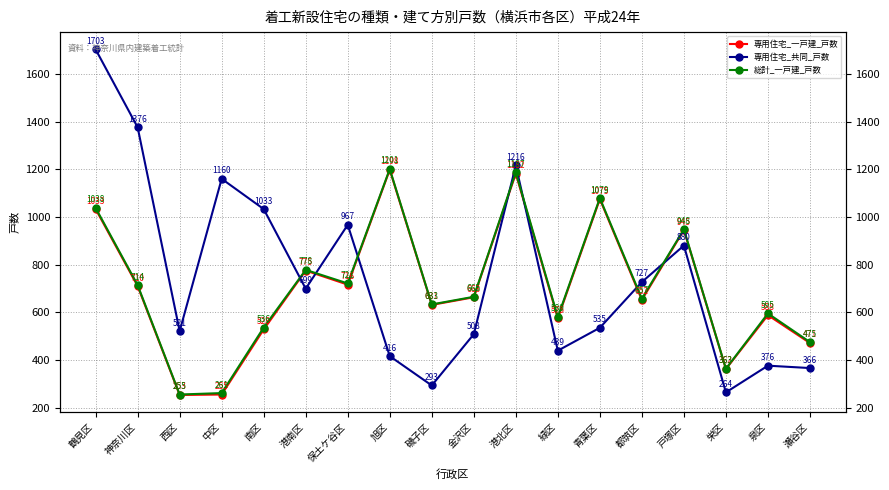

True or false: 総計_一戸建_戸数 has more than 0 interior local peaks.

True